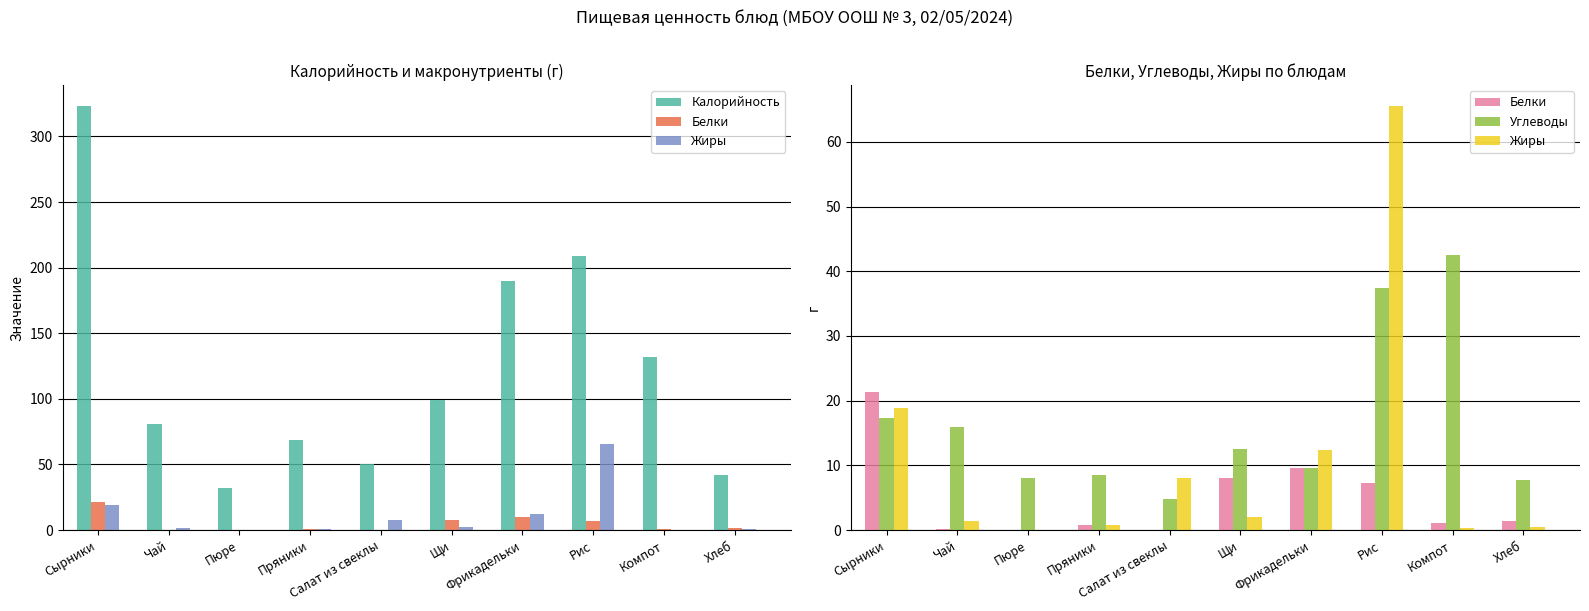

Reading left to right, what are all the values shown in this chart?

Калорийность: 323.0	81.0	32.4	68.7	50.1	99.0	190.0	209.0	132.1	42.0
Белки: 21.3	0.1	0.0	0.8	0.0	8.0	9.6	7.3	1.0	1.4
Жиры: 18.8	1.4	0.0	0.8	8.0	2.0	12.4	65.5	0.3	0.5
Углеводы: 17.4	15.9	8.1	8.5	4.8	12.6	9.7	37.4	42.5	7.8